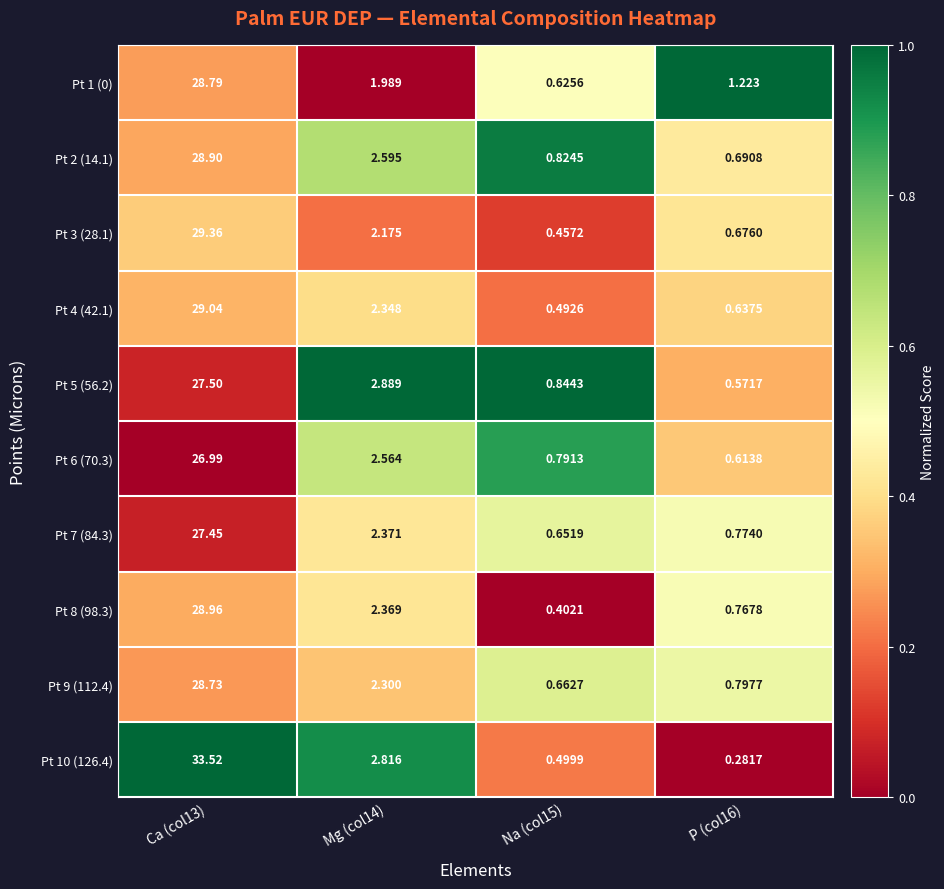

Is the value of Pt 8 (98.3) at Na (col15) greater than the value of Pt 10 (126.4) at Na (col15)?

No